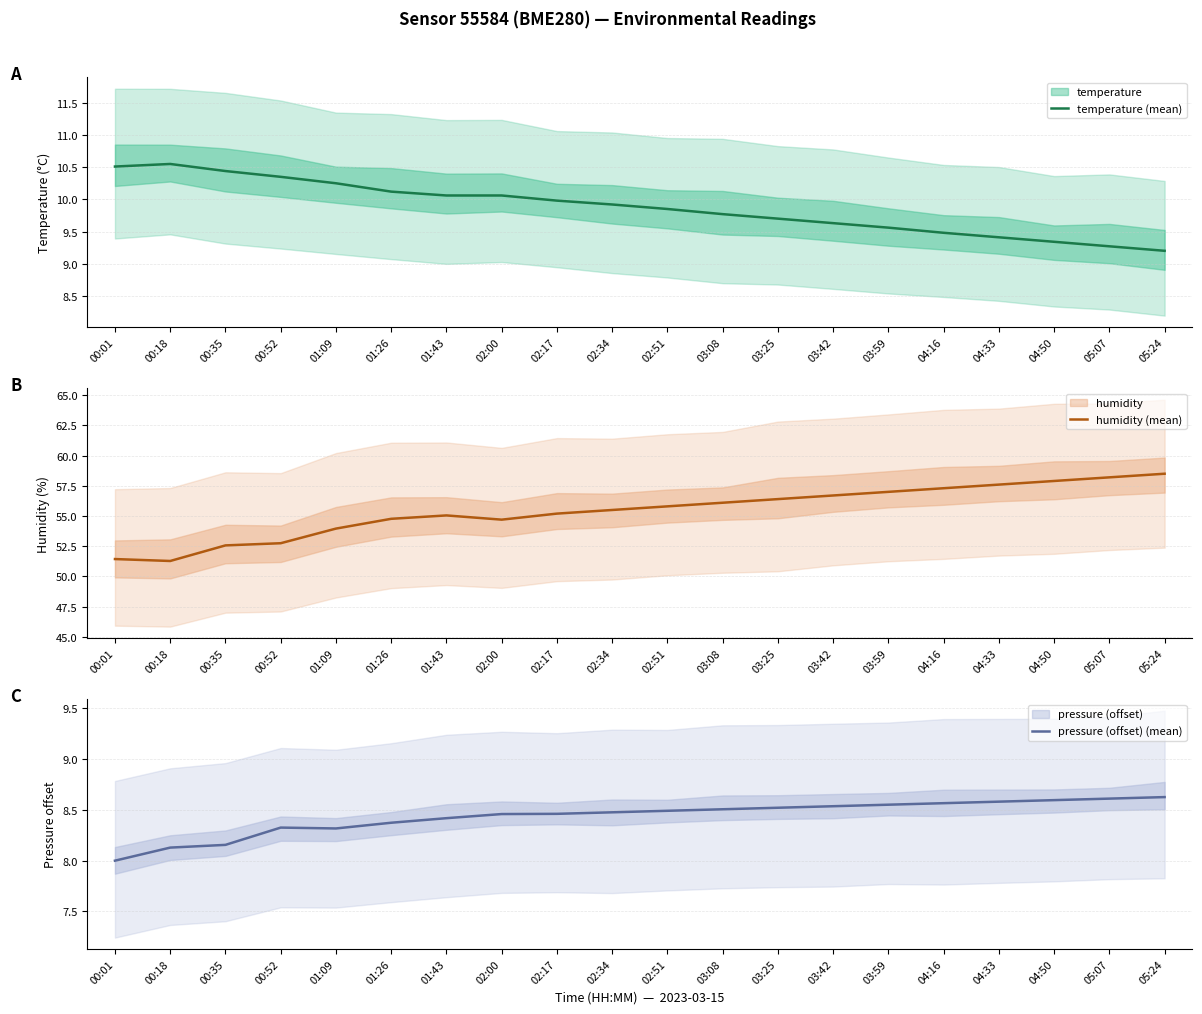

Which category has the highest value in the temperature (mean) series?

00:18